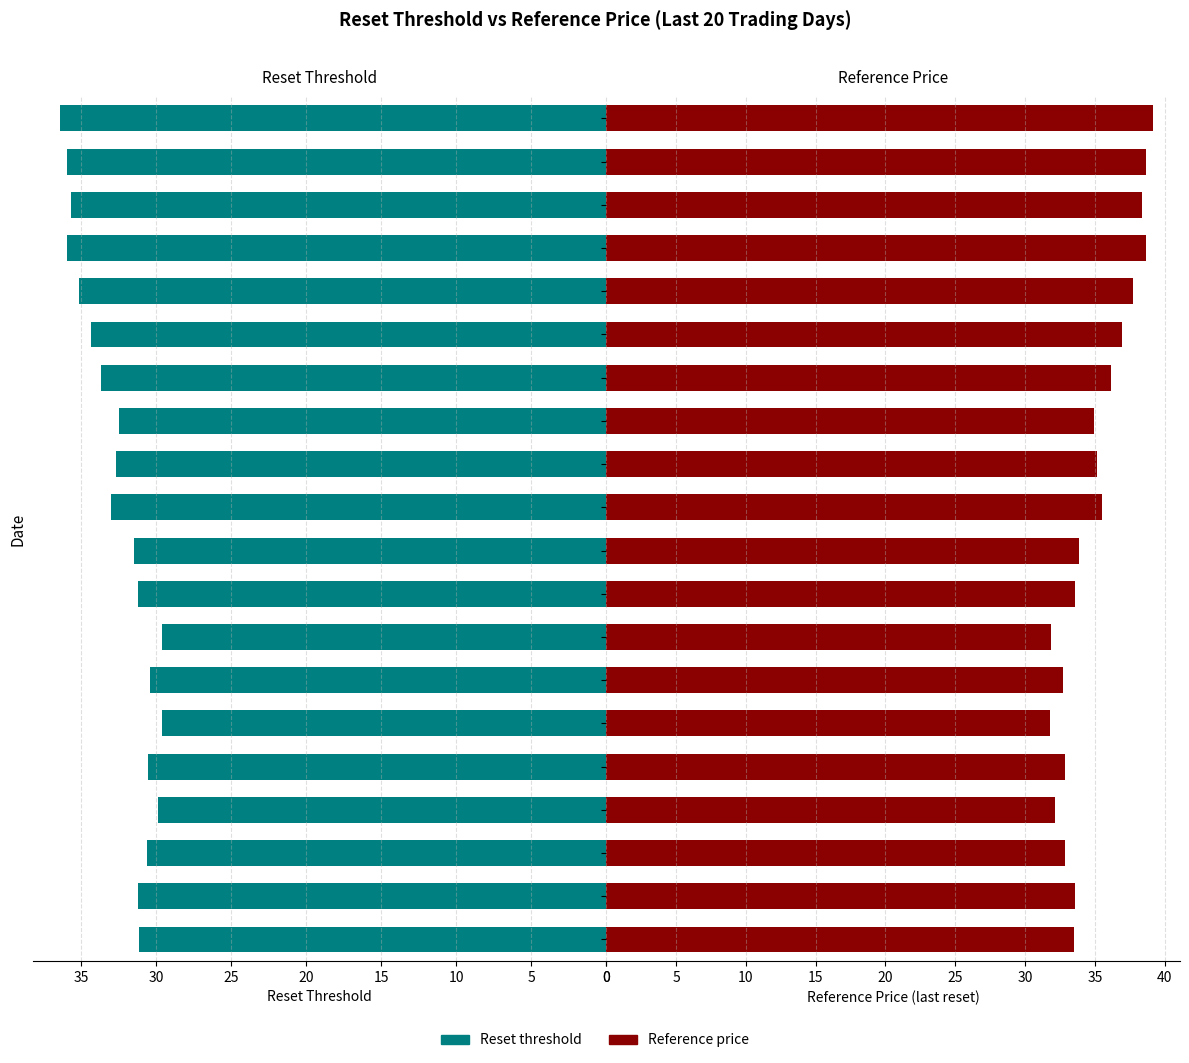

Rank the series by their maximum value, from highest to lowest.

Reference price, Reset threshold